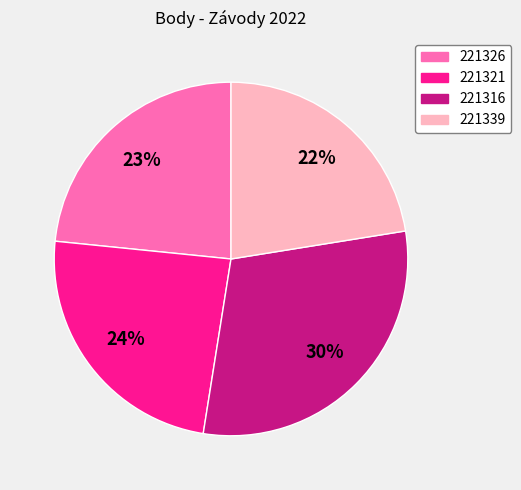

Which category has the smallest portion of the pie?

221339